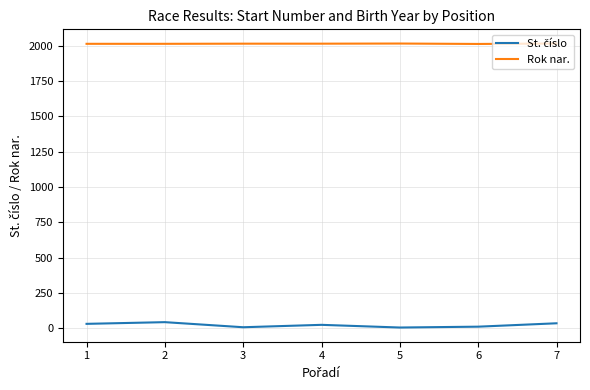

What is the greatest value displayed?

2016